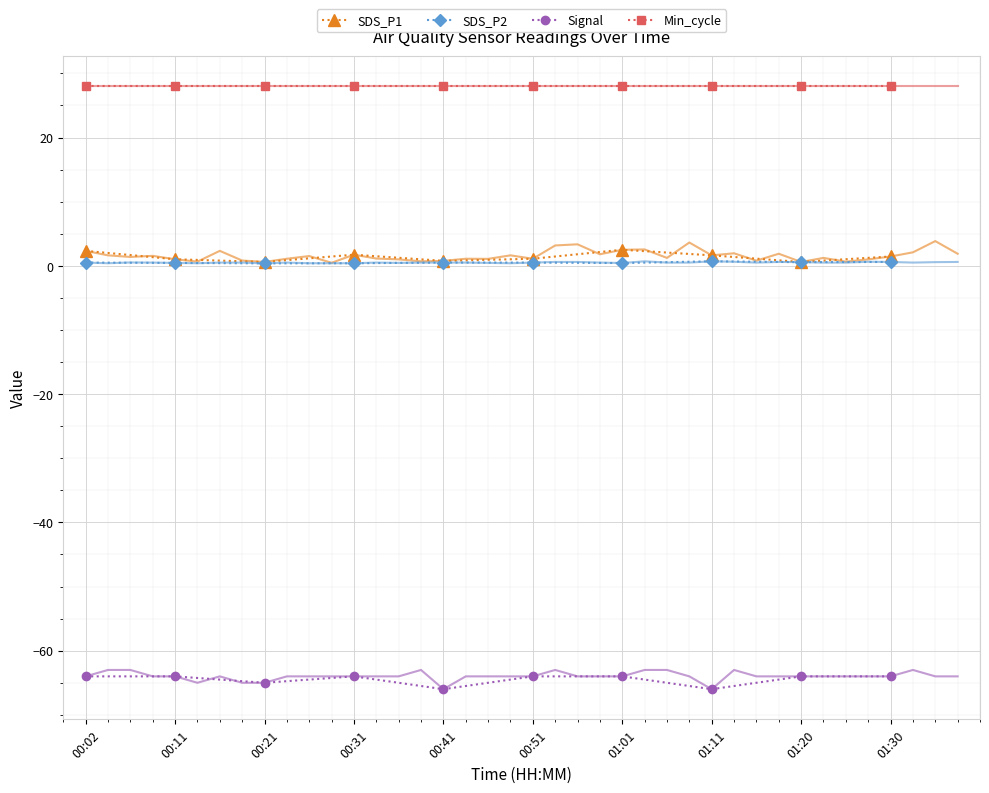

What position from the left is 01:11?

8